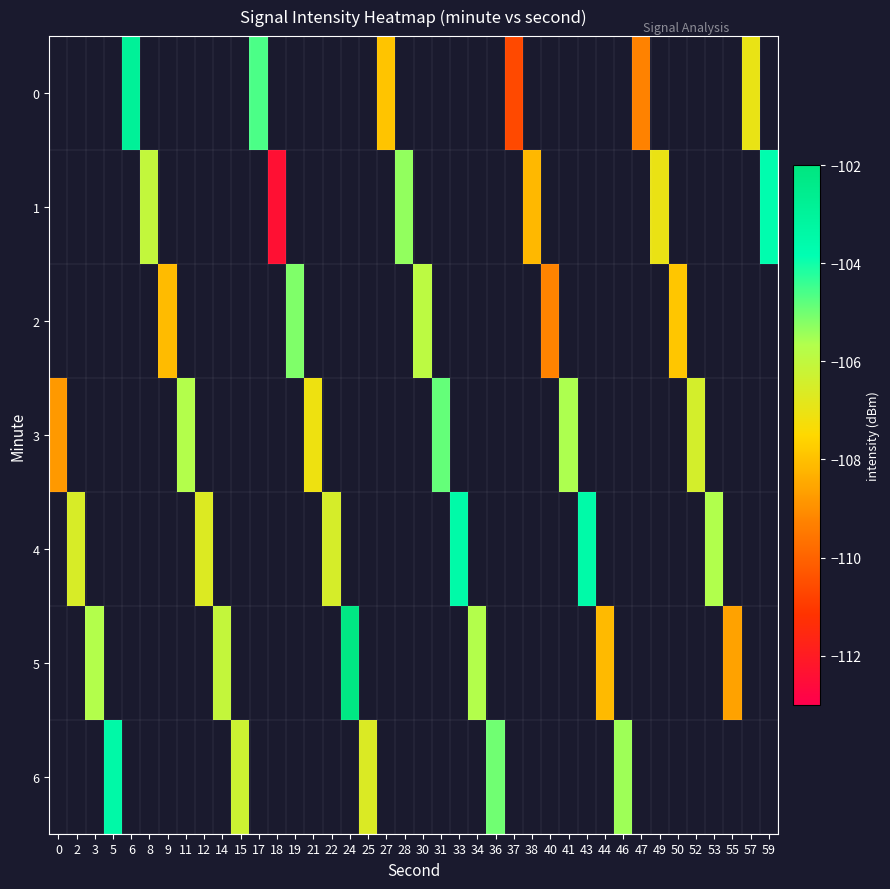

List the series in order of their overall mean, highest first.

0, 1, 2, 3, 4, 5, 6